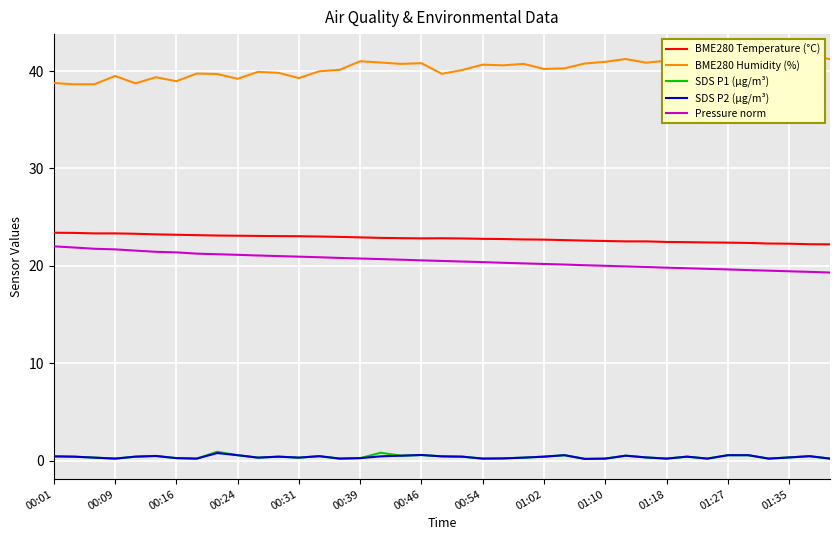

True or false: SDS P1 (µg/m³) and SDS P2 (µg/m³) intersect in this chart.

False